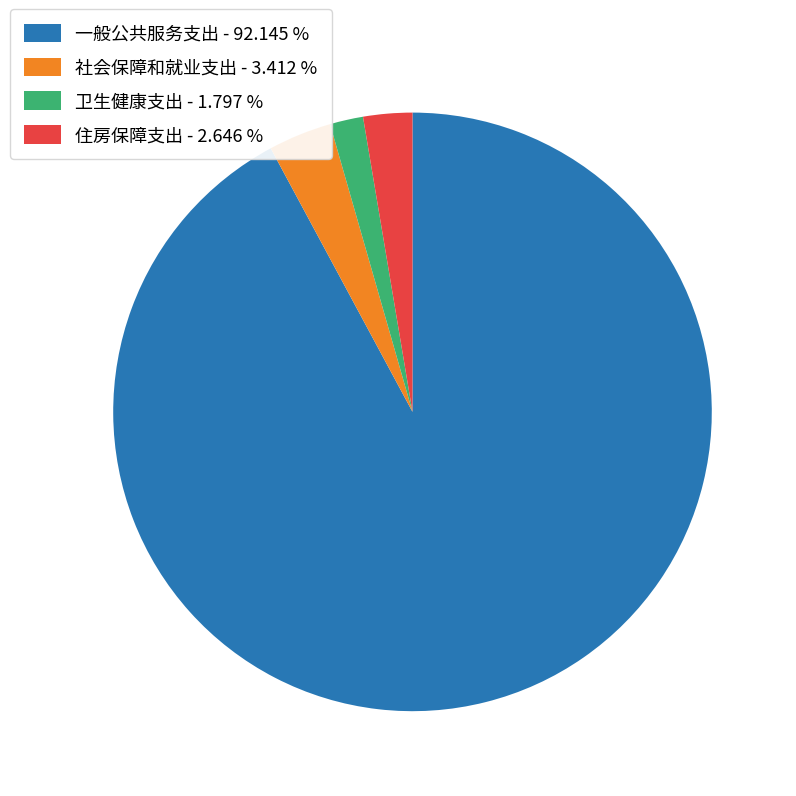

Which has a higher value, 住房保障支出 or 卫生健康支出?

住房保障支出